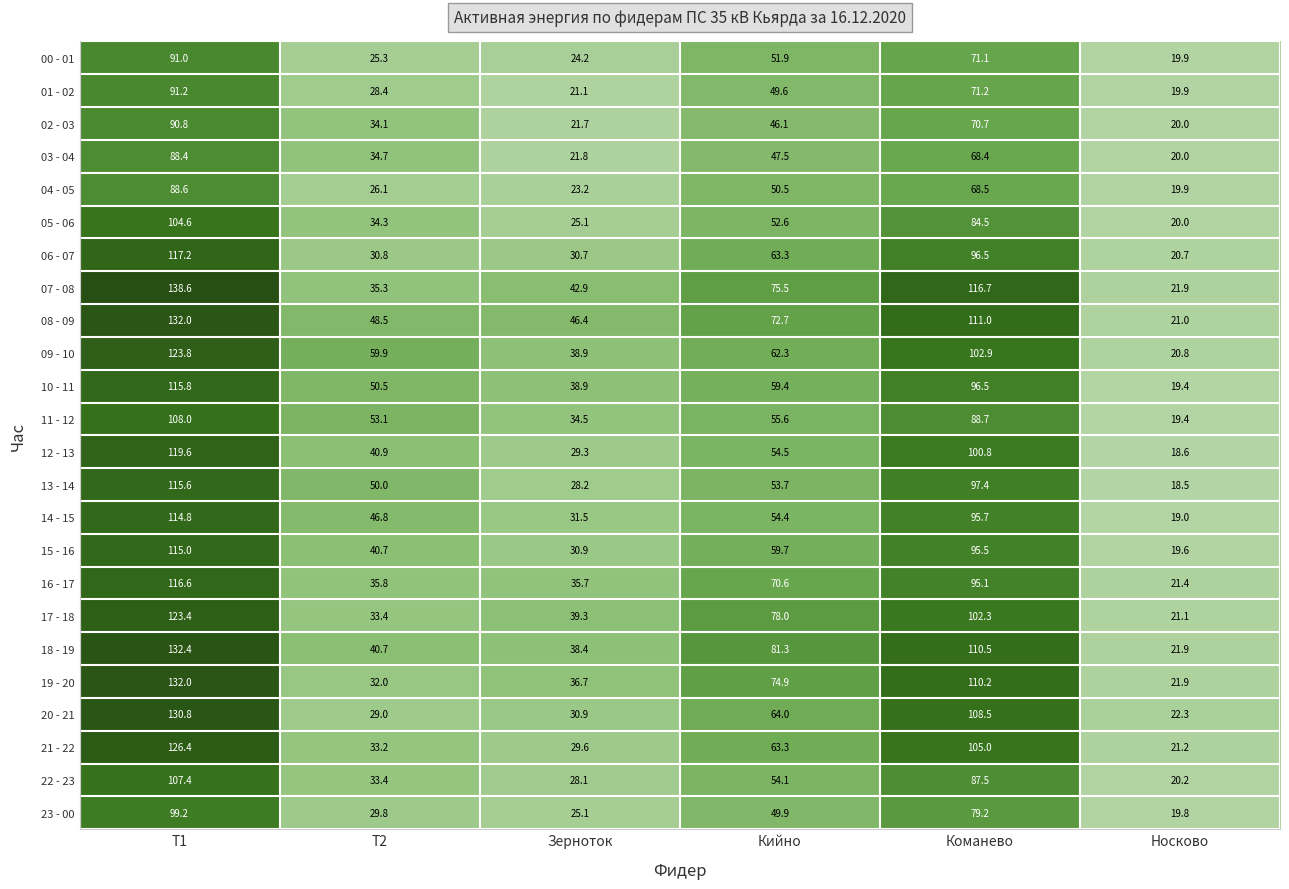

The value of 20 - 21 at Носково is 22.3. True or false?

True